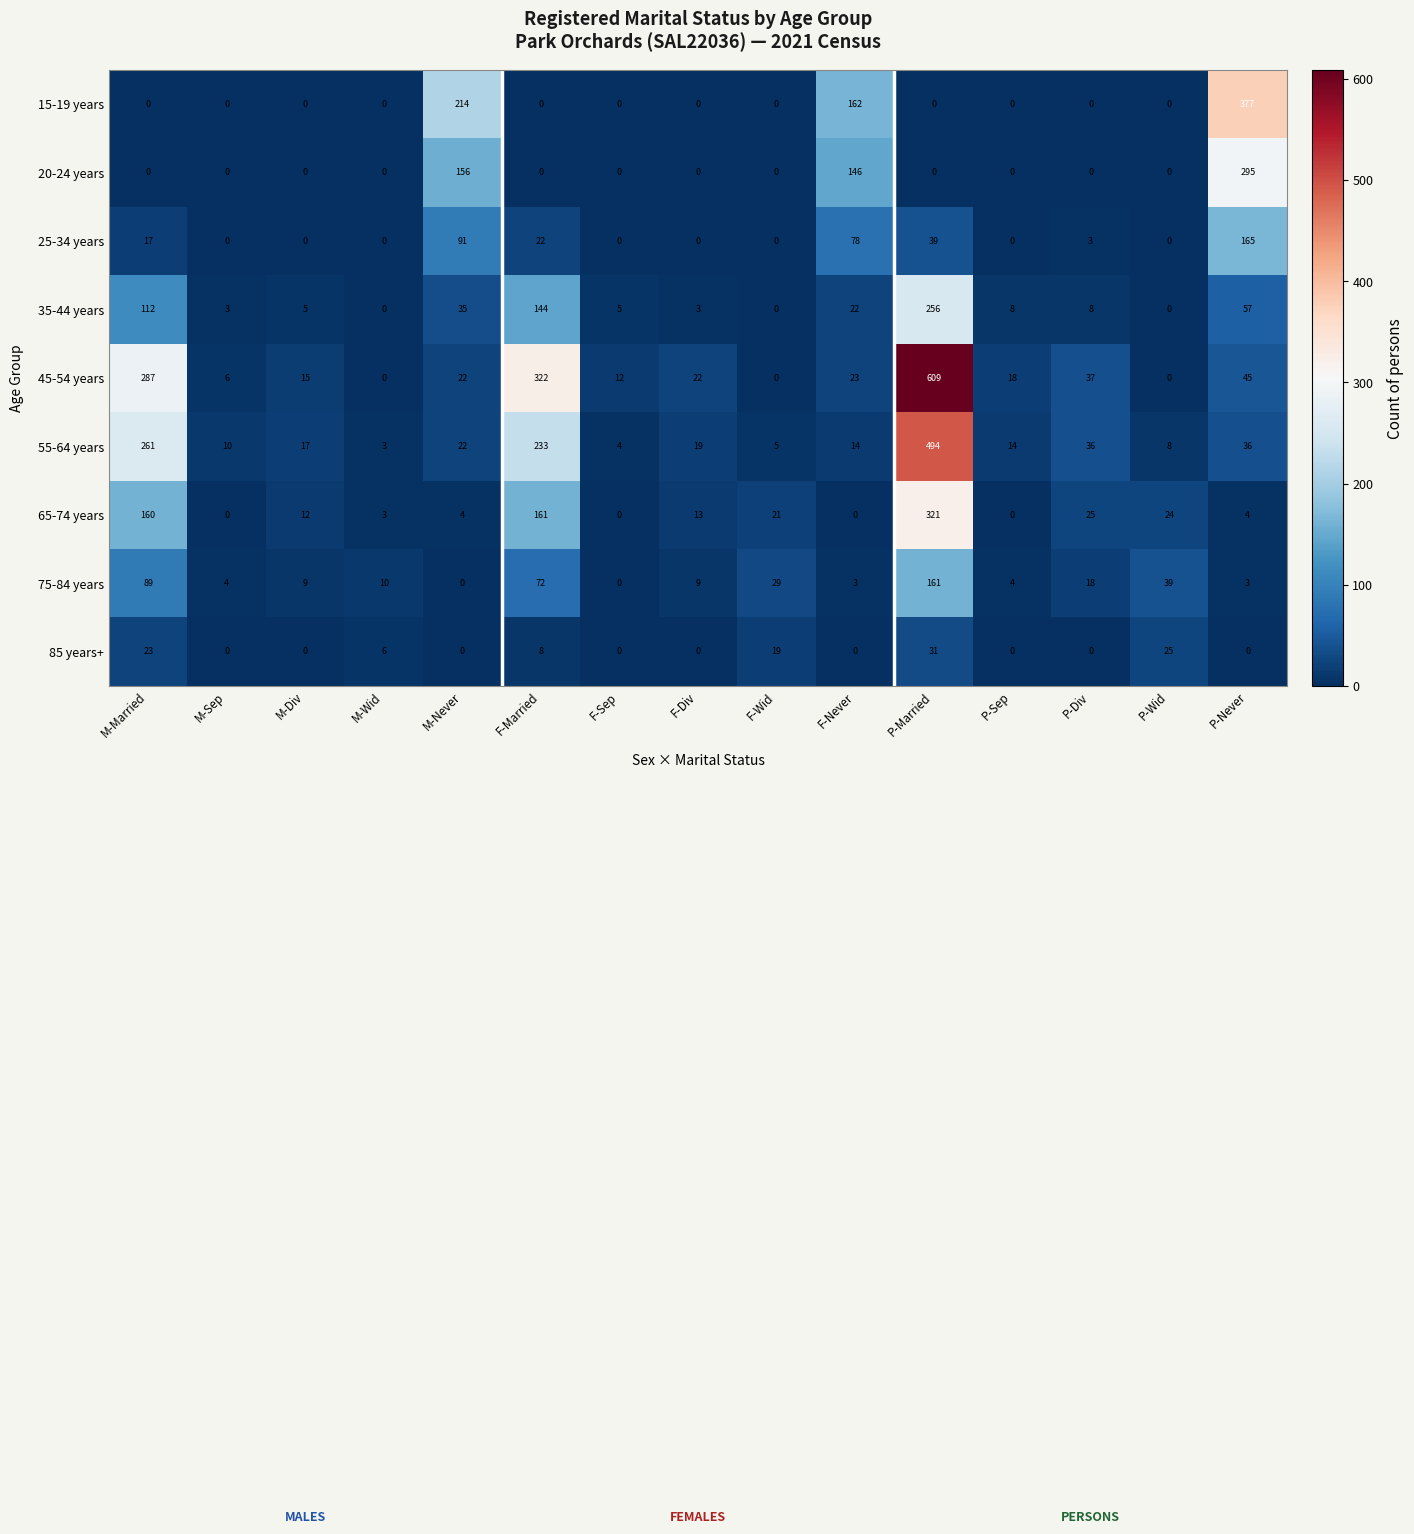

What is the average value of the 20-24 years series?

40